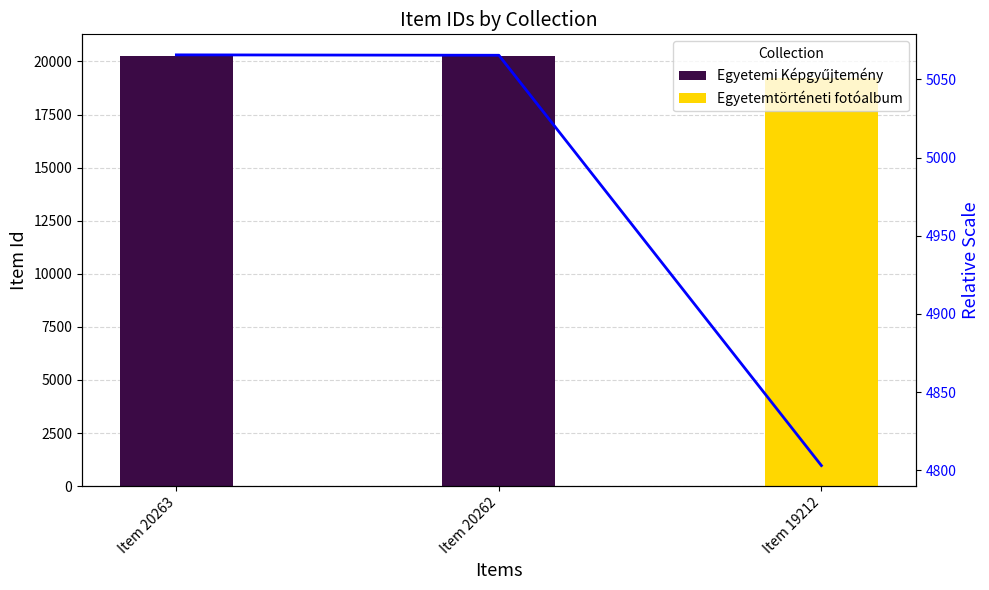

How many bars are there in total?

3